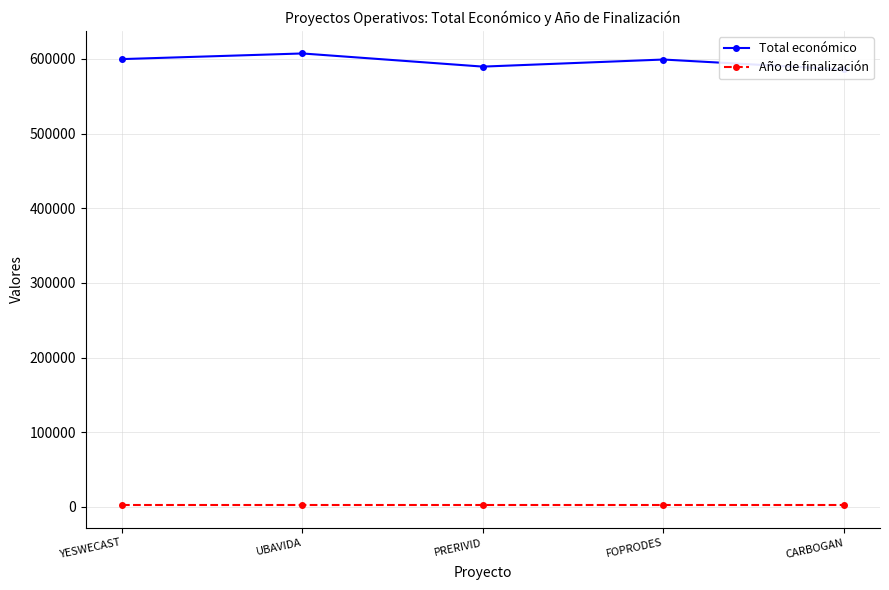

True or false: Año de finalización has more than 1 interior local peaks.

False